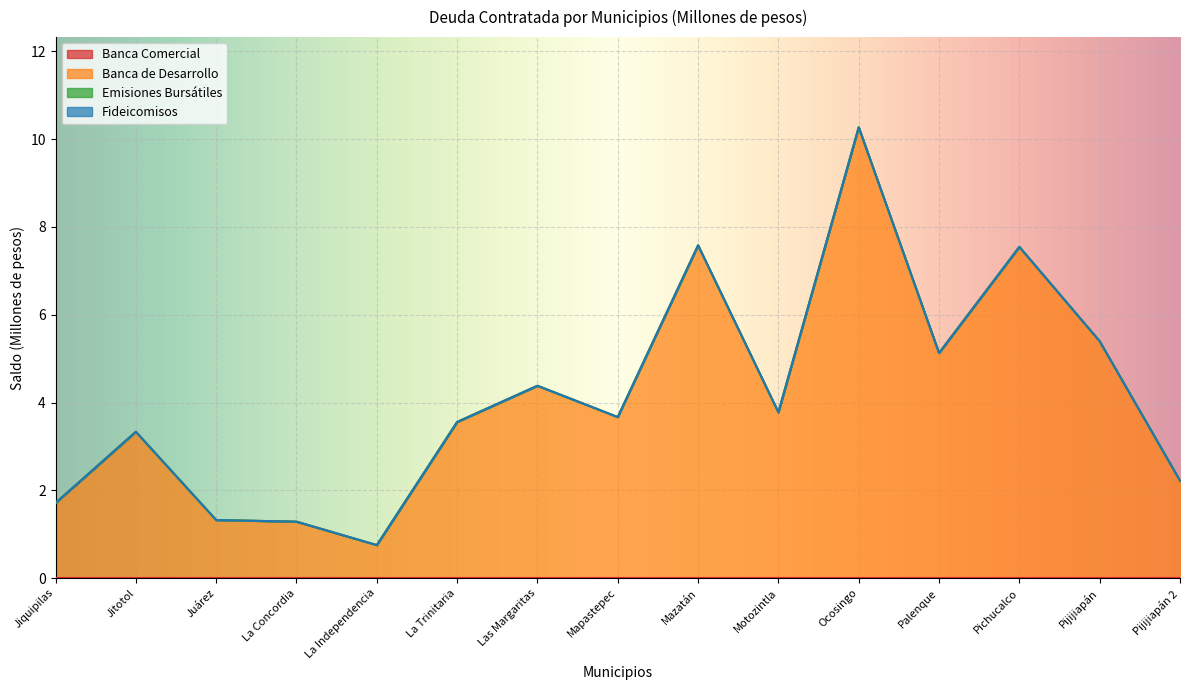

What is the value of the Banca de Desarrollo point at the 6th from the left?

3.6